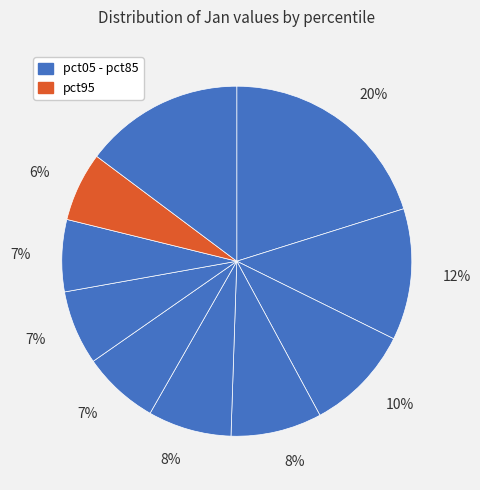

How many slices are in this pie chart?

10